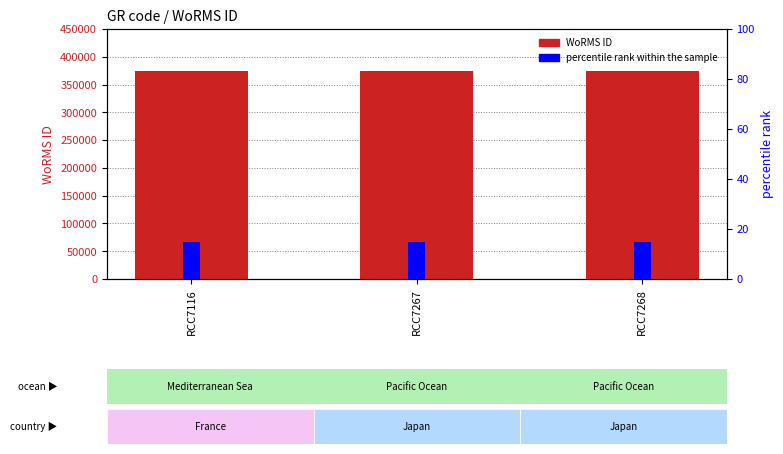

Reading left to right, transcribe all the data shown in this chart.

WoRMS ID: 374066	374066	374066
percentile rank within the sample: 15	15	15